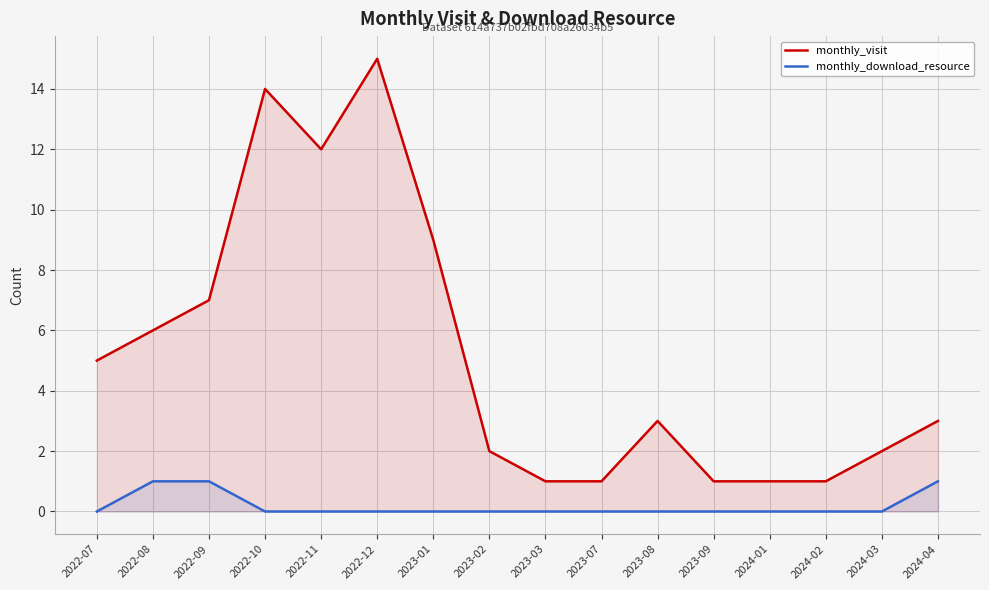

Rank the series by their maximum value, from highest to lowest.

monthly_visit, monthly_download_resource